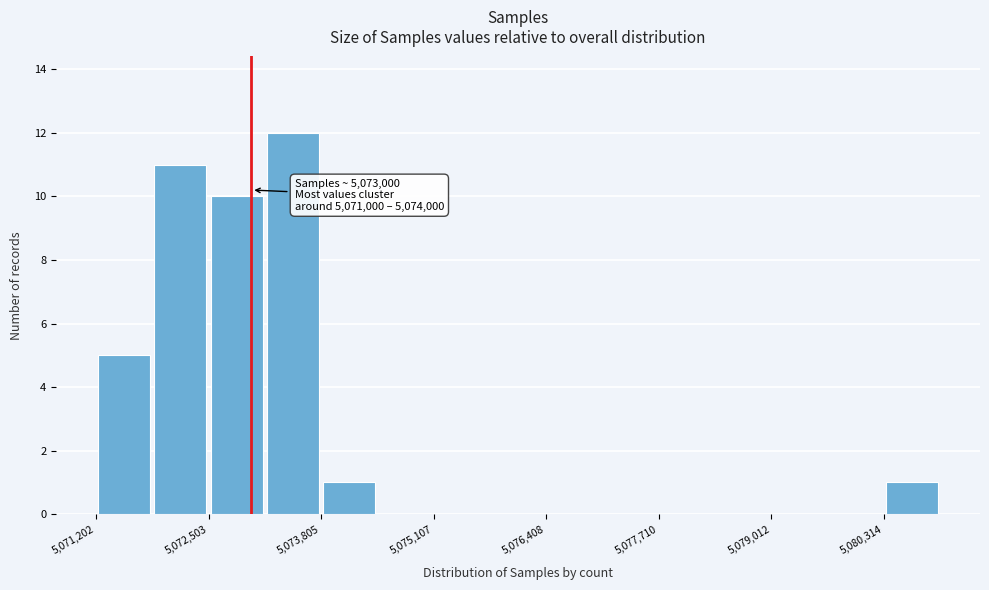

Around what value on the x-axis is the tallest bar? Give the approximate position of its centre, as read against the axis.

5073400